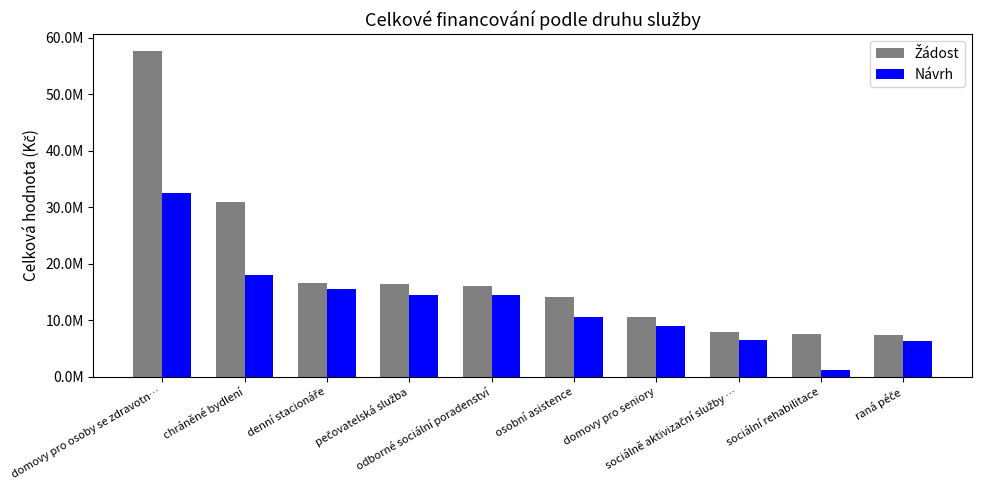

What is the minimum value for Návrh?

1219240